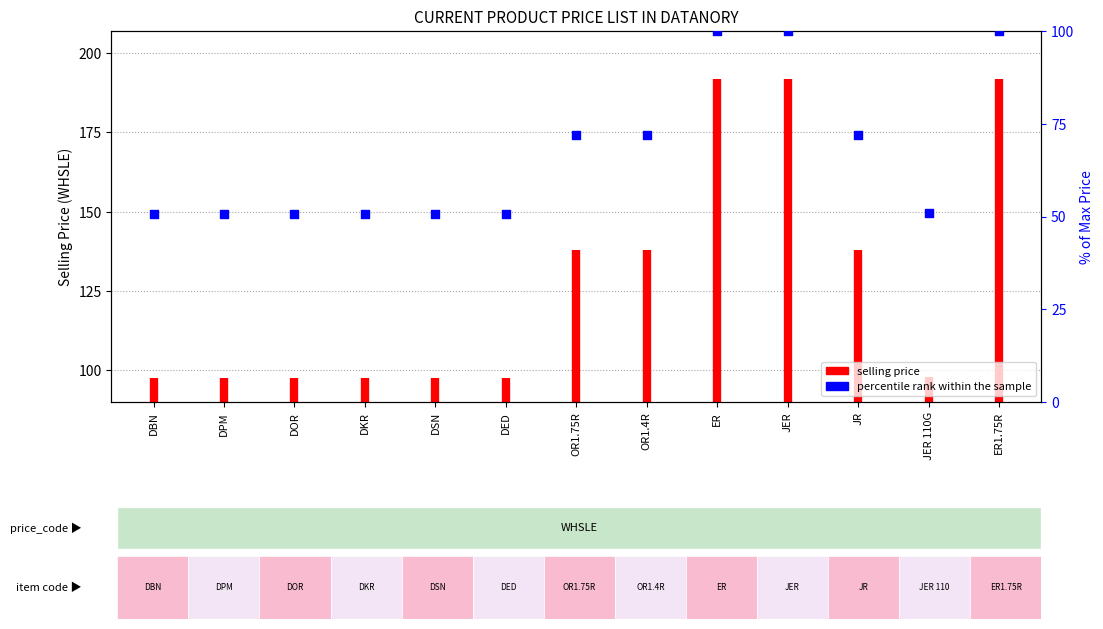

Approximately how many times larger is the value at ER compared to DSN?

2.0